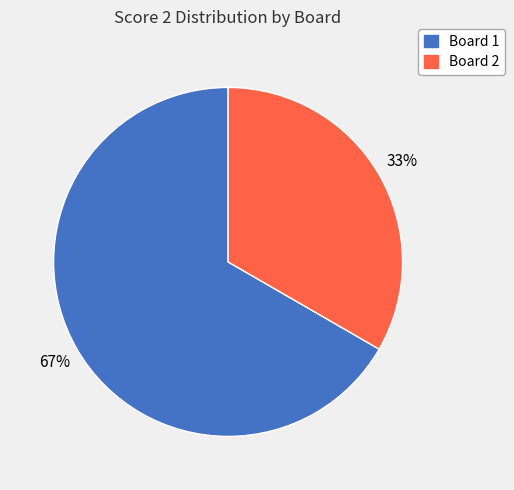

How many segments does this pie chart have?

2